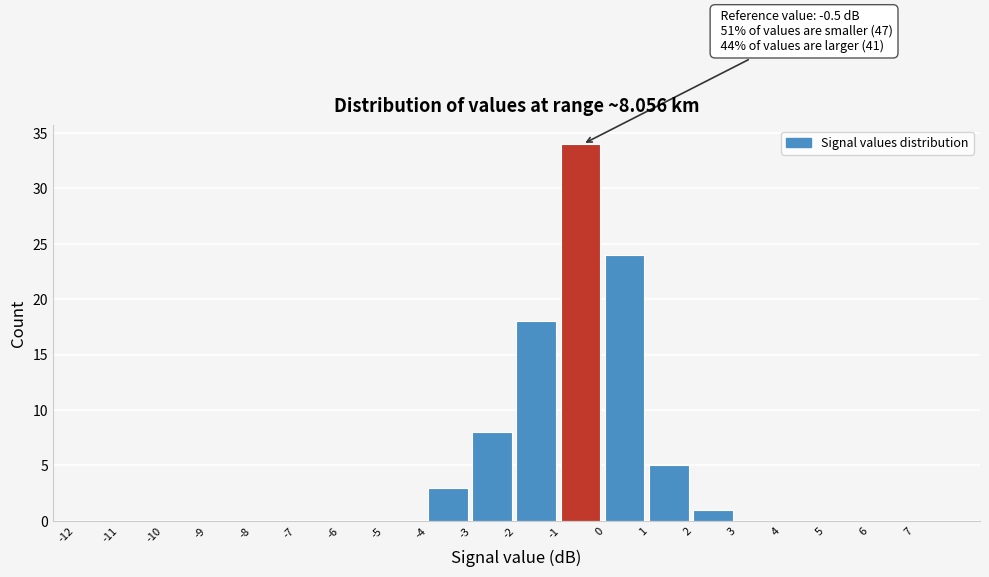

Over which range of the x-axis is the bar tallest?

-1 to 0